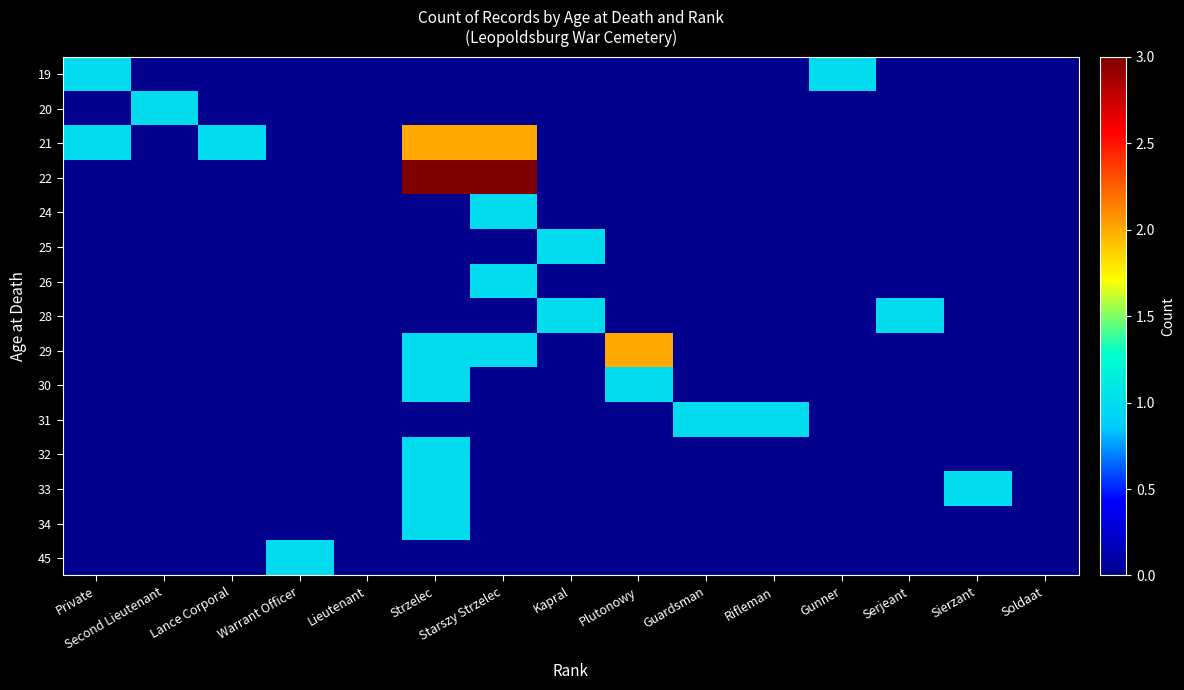

What is the difference between the highest and lowest values at Second Lieutenant?

1